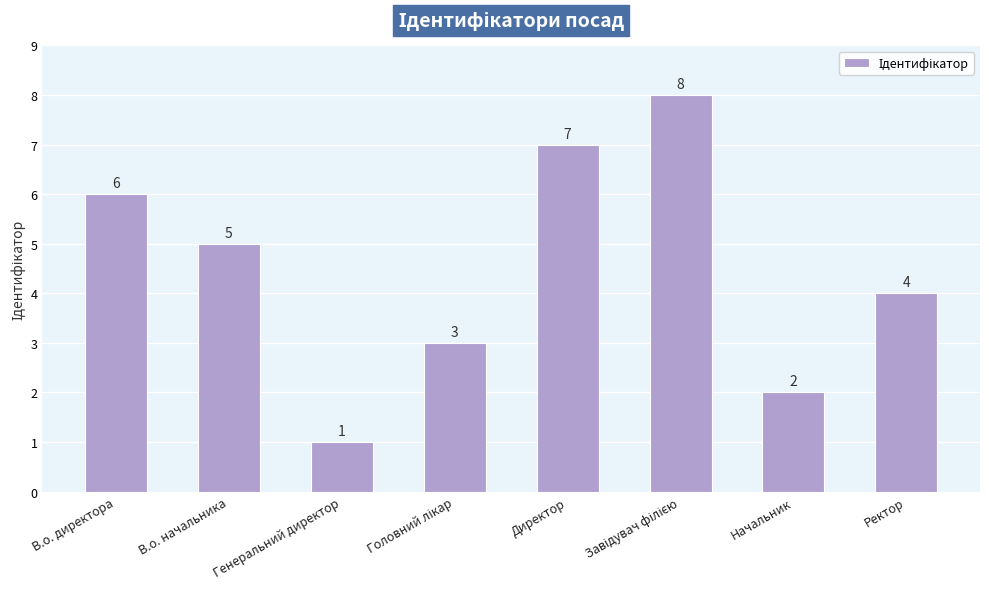

The value at В.о. директора is 6. True or false?

True